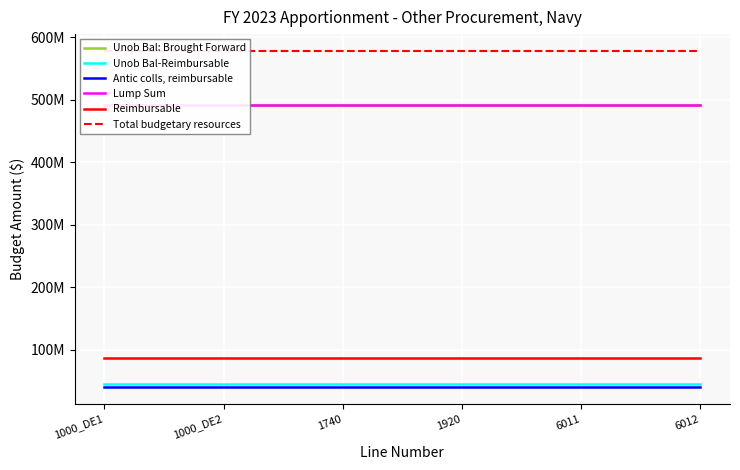

The value of Lump Sum at 6011 is 743038691. True or false?

False